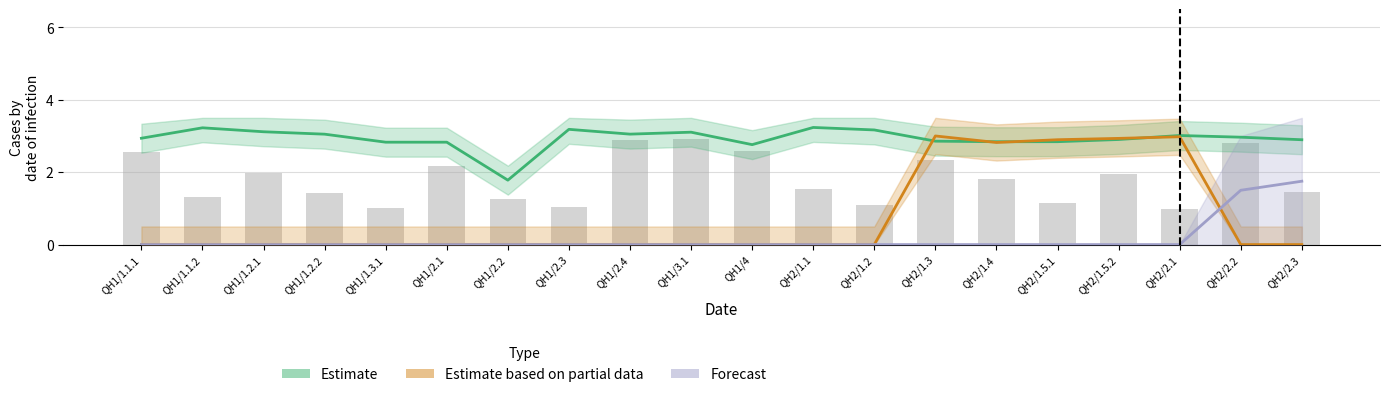

Reading left to right, list all the values displayed in this chart.

Estimate: 2.9	3.2	3.1	3.0	2.8	2.8	1.8	3.2	3.1	3.1	2.8	3.2	3.2	2.9	2.8	2.8	2.9	3.0	3.0	2.9
Estimate based on partial data: 0.0	0.0	0.0	0.0	0.0	0.0	0.0	0.0	0.0	0.0	0.0	0.0	0.0	3.0	2.8	2.9	2.9	3.0	0.0	0.0
Forecast: 0.0	0.0	0.0	0.0	0.0	0.0	0.0	0.0	0.0	0.0	0.0	0.0	0.0	0.0	0.0	0.0	0.0	0.0	1.5	1.8